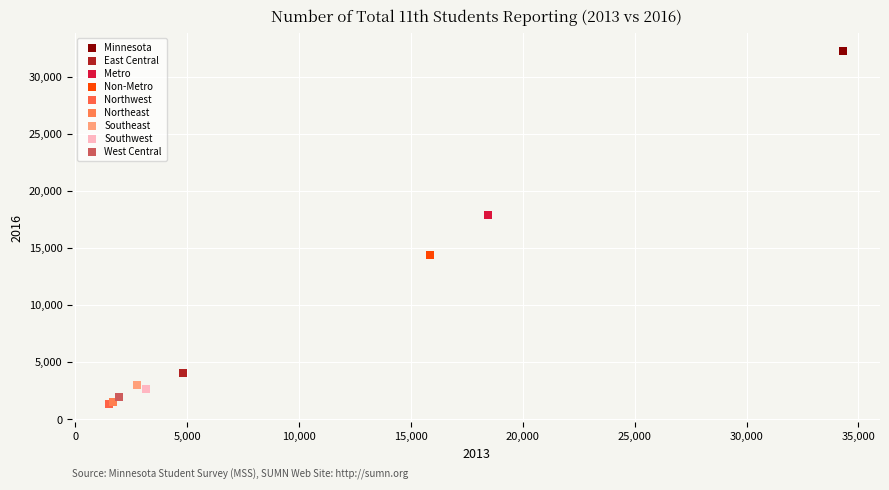

What are all the series names shown in the legend?

Minnesota, East Central, Metro, Non-Metro, Northwest, Northeast, Southeast, Southwest, West Central